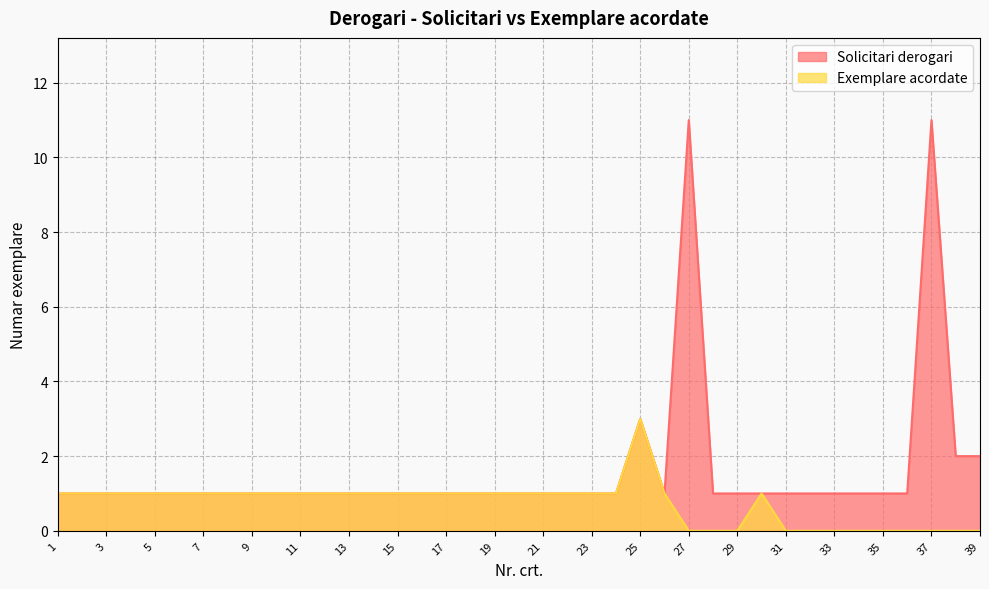

At which label does Exemplare acordate first exceed 1?

25